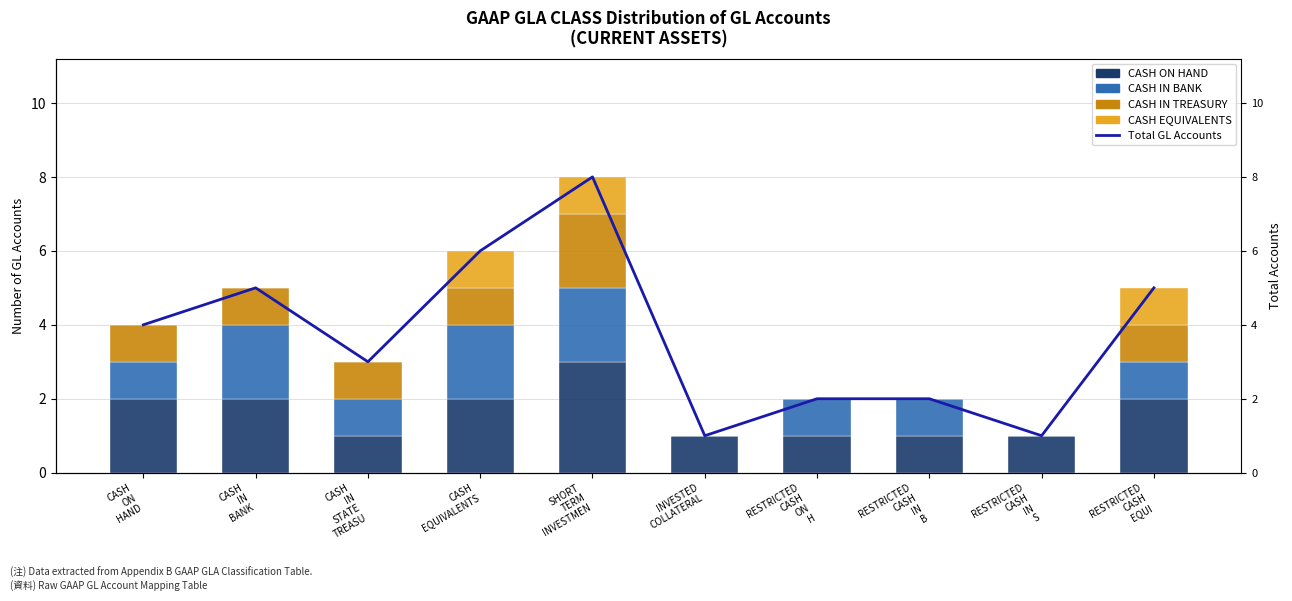

Does the chart contain stacked bars?

No